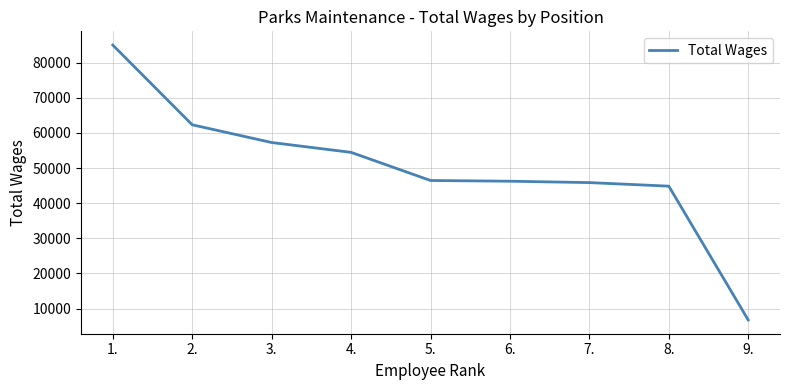

What is the change in value from 4. to 5.?

-8007